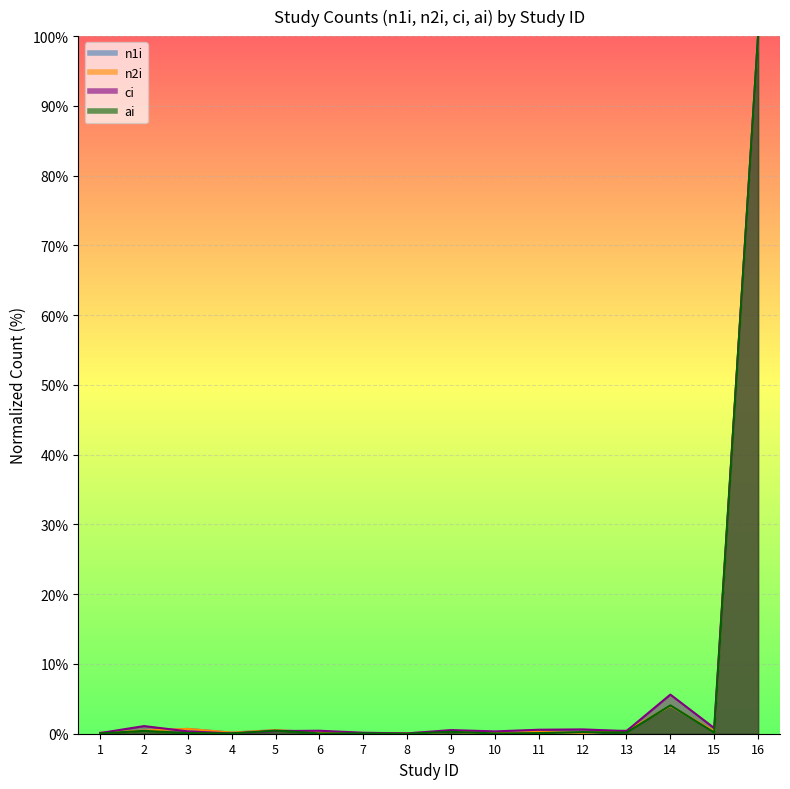

After their last crossing, which series has the higher values: n2i or n1i?

n2i